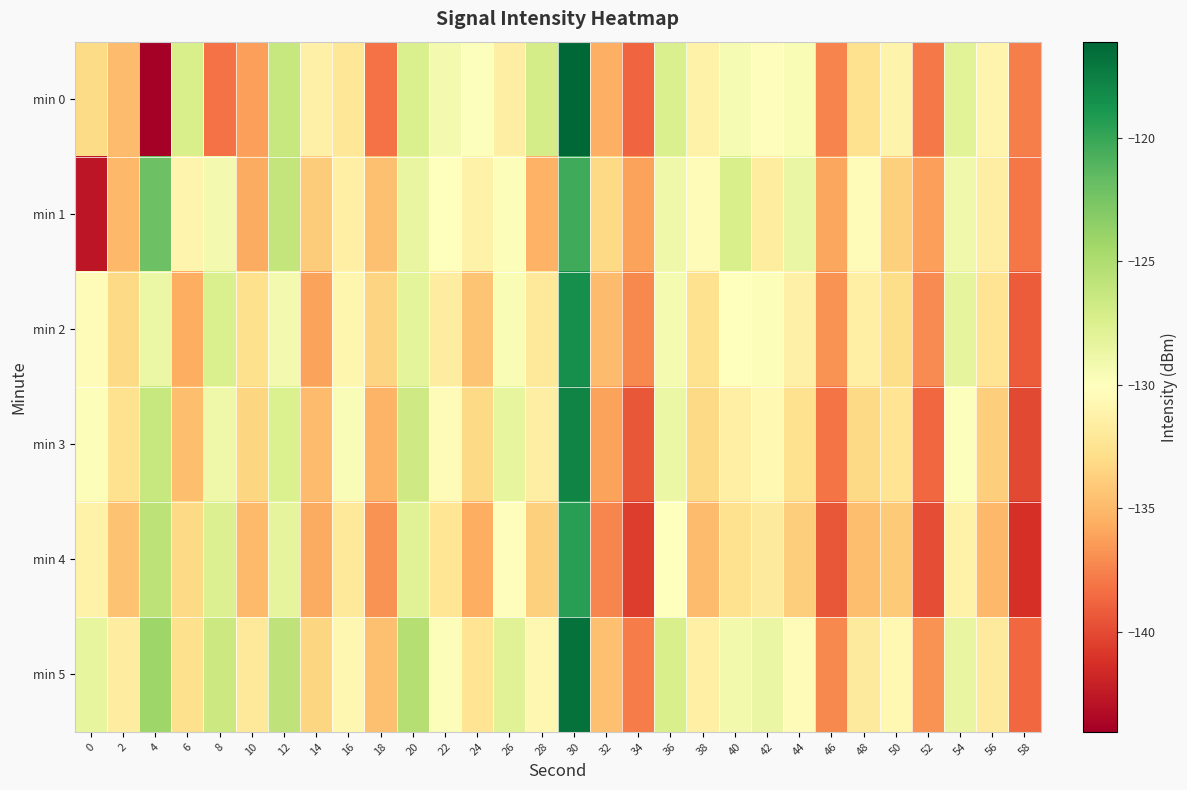

Reading left to right, transcribe all the data shown in this chart.

min 0: 0=-133.1	2=-134.9	4=-144.0	6=-127.3	8=-138.2	10=-136.3	12=-126.3	14=-131.4	16=-132.3	18=-138.2	20=-127.4	22=-129.2	24=-130.0	26=-131.6	28=-127.1	30=-116.1	32=-135.5	34=-138.8	36=-127.4	38=-131.3	40=-129.5	42=-130.2	44=-129.6	46=-137.4	48=-132.7	50=-131.1	52=-137.9	54=-127.9	56=-131.0	58=-137.7
min 1: 0=-142.7	2=-135.1	4=-122.1	6=-131.0	8=-129.3	10=-135.7	12=-126.1	14=-133.9	16=-131.5	18=-134.6	20=-128.5	22=-130.1	24=-131.2	26=-129.8	28=-135.4	30=-120.3	32=-133.2	34=-136.1	36=-128.9	38=-130.5	40=-127.3	42=-131.8	44=-128.6	46=-135.9	48=-130.4	50=-133.7	52=-136.2	54=-129.1	56=-131.6	58=-138.0
min 2: 0=-130.5	2=-133.2	4=-128.7	6=-135.6	8=-127.4	10=-132.8	12=-129.3	14=-136.1	16=-130.9	18=-133.5	20=-128.2	22=-131.7	24=-134.4	26=-129.6	28=-132.1	30=-118.5	32=-134.8	34=-137.2	36=-129.4	38=-132.6	40=-130.1	42=-129.8	44=-131.3	46=-136.8	48=-131.5	50=-133.0	52=-137.1	54=-128.3	56=-132.4	58=-139.2
min 3: 0=-129.8	2=-132.6	4=-126.3	6=-134.7	8=-128.9	10=-133.4	12=-127.5	14=-134.8	16=-129.7	18=-135.3	20=-126.8	22=-130.5	24=-133.2	26=-128.4	28=-131.6	30=-117.8	32=-136.1	34=-139.4	36=-128.7	38=-133.2	40=-131.4	42=-130.7	44=-132.6	46=-138.1	48=-133.2	50=-132.4	52=-138.6	54=-129.9	56=-133.8	58=-140.1
min 4: 0=-131.2	2=-134.5	4=-125.8	6=-133.2	8=-127.6	10=-134.9	12=-128.3	14=-135.7	16=-132.1	18=-136.8	20=-127.9	22=-132.3	24=-135.6	26=-130.2	28=-133.7	30=-119.4	32=-137.3	34=-140.6	36=-130.1	38=-134.8	40=-132.7	42=-131.9	44=-133.8	46=-139.4	48=-134.7	50=-134.1	52=-139.9	54=-131.2	56=-135.1	58=-141.3
min 5: 0=-128.4	2=-131.7	4=-124.2	6=-132.8	8=-126.5	10=-132.1	12=-125.9	14=-133.4	16=-130.8	18=-134.6	20=-125.3	22=-129.8	24=-132.4	26=-127.9	28=-130.8	30=-116.7	32=-134.6	34=-137.8	36=-127.3	38=-131.5	40=-129.2	42=-128.6	44=-130.4	46=-137.2	48=-131.9	50=-130.7	52=-136.8	54=-128.5	56=-131.9	58=-138.7